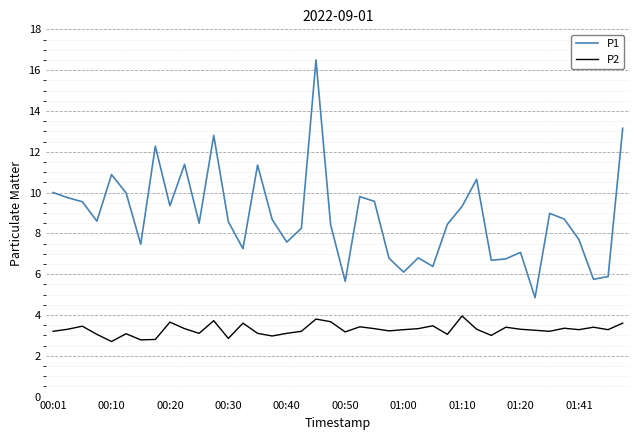

True or false: P1 and P2 intersect in this chart.

False